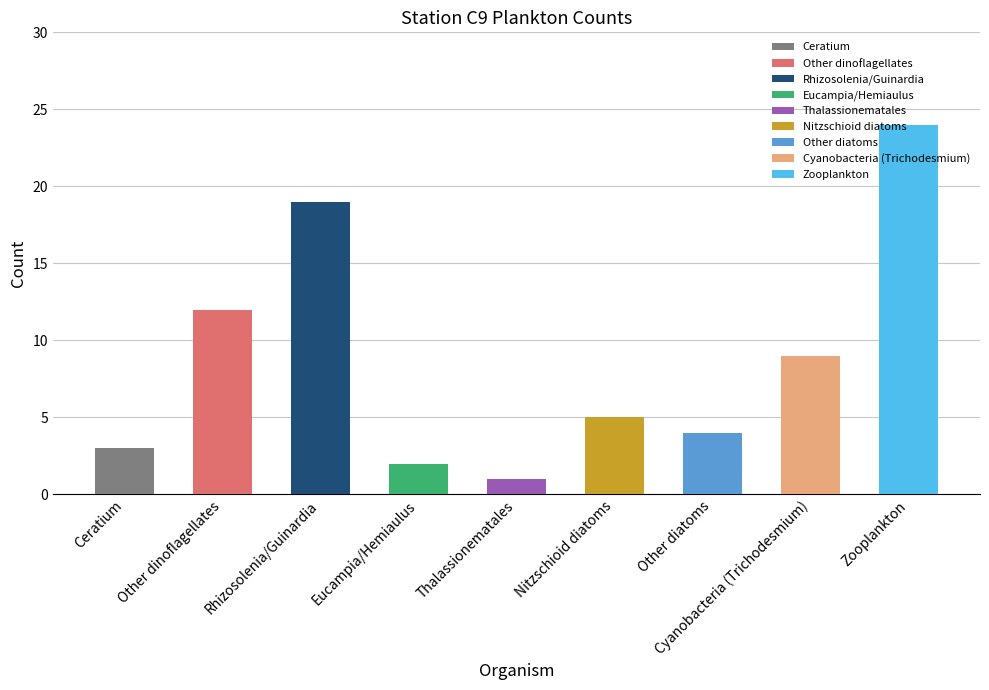

What is the change in value from Other dinoflagellates to Rhizosolenia/Guinardia?

+7